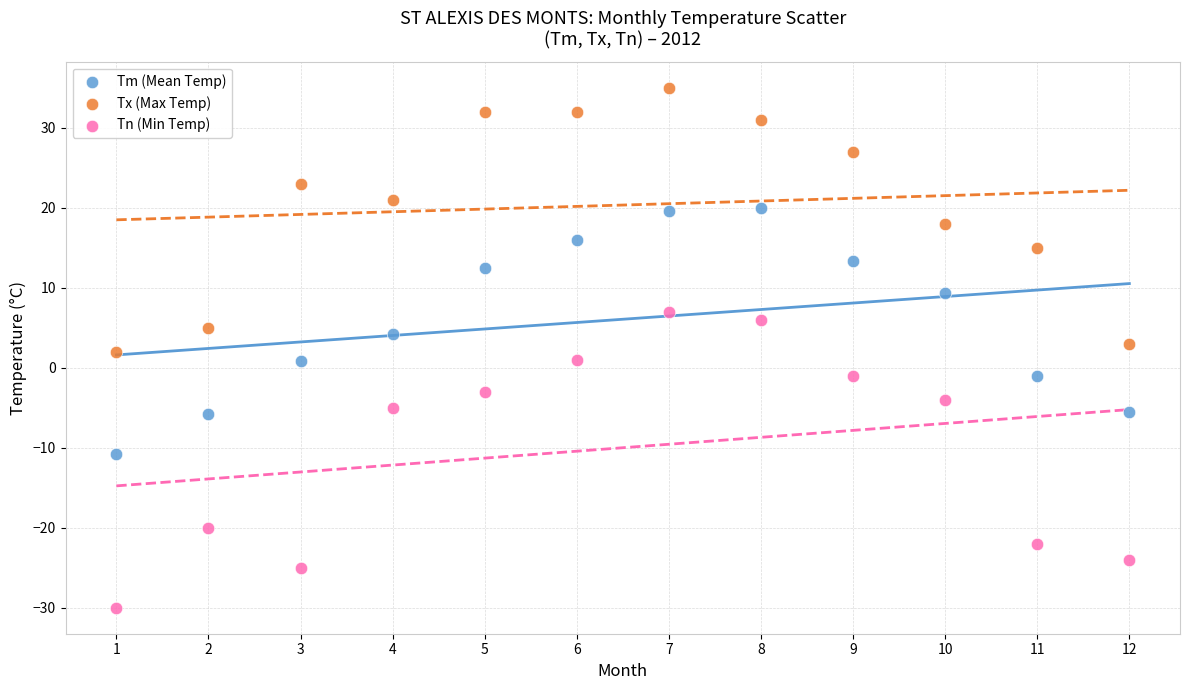

Across all data points, what is the range of X values (max minus min)?

11.0